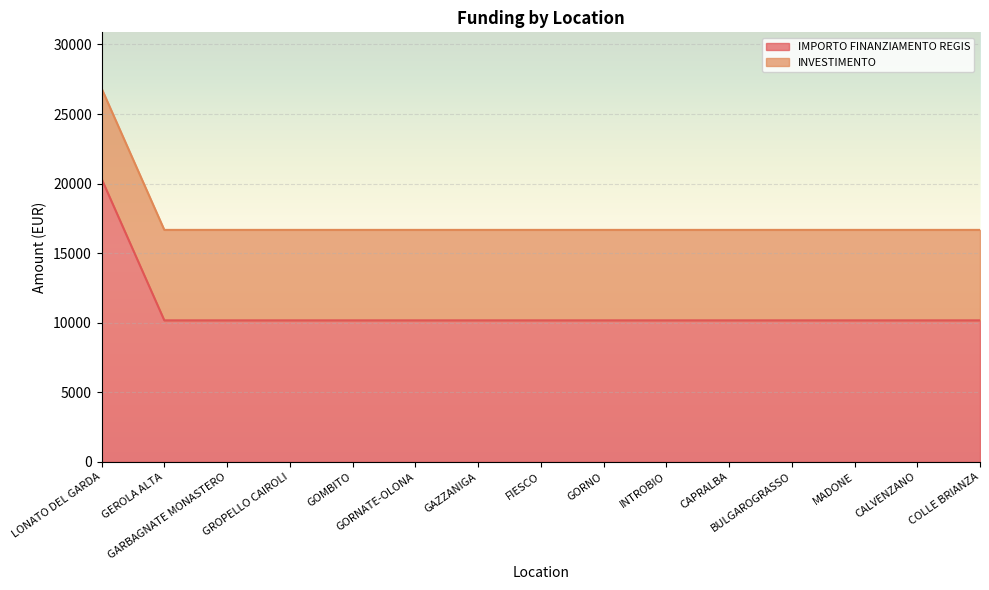

List the labels in order of value, largest first.

LONATO DEL GARDA, GEROLA ALTA, GARBAGNATE MONASTERO, GROPELLO CAIROLI, GOMBITO, GORNATE-OLONA, GAZZANIGA, FIESCO, GORNO, INTROBIO, CAPRALBA, BULGAROGRASSO, MADONE, CALVENZANO, COLLE BRIANZA